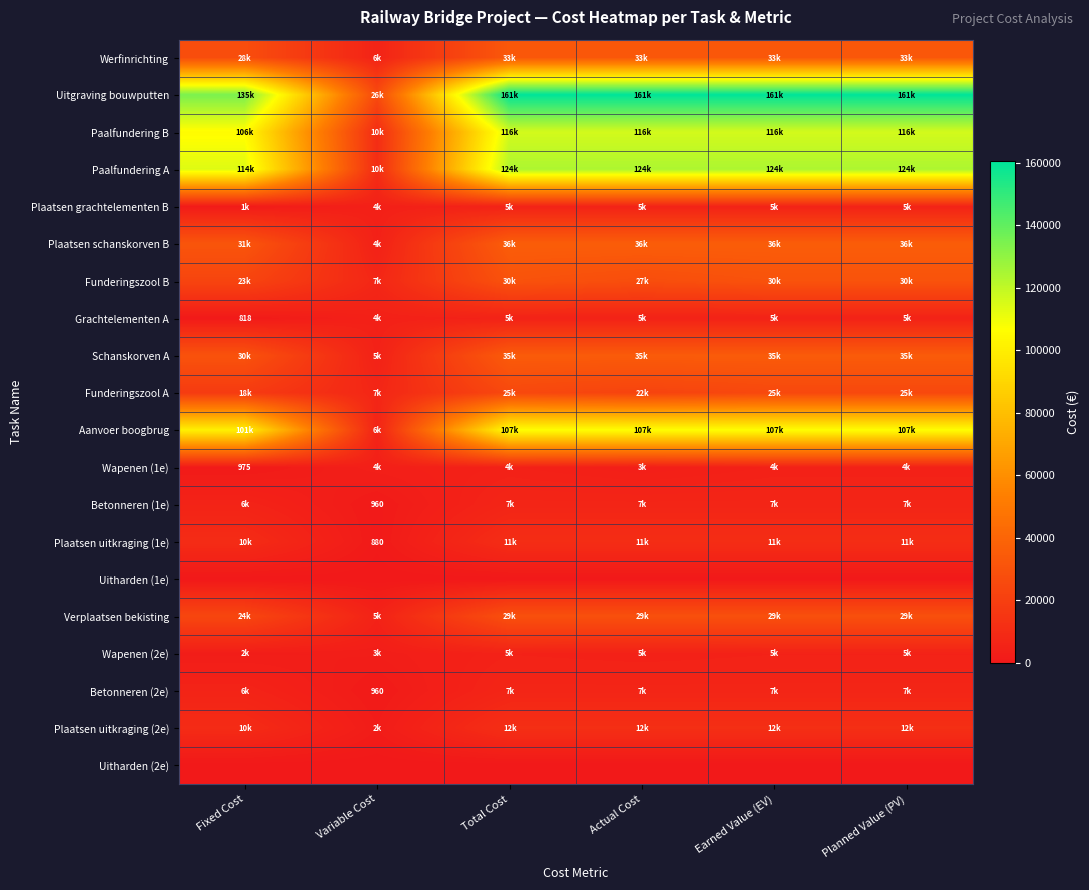

At which category is the sum across all series the highest?

Total Cost